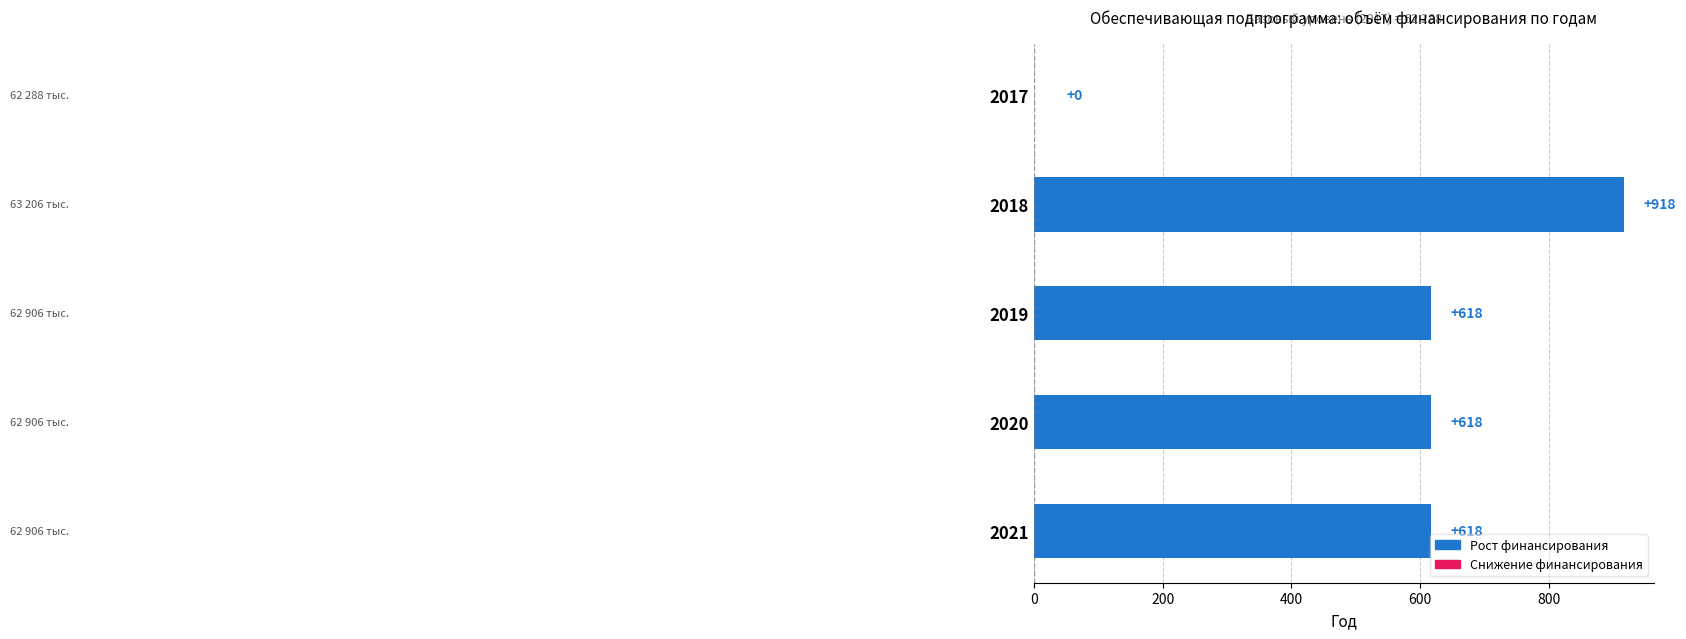

What is the change in value from 2018 to 2020?

-300